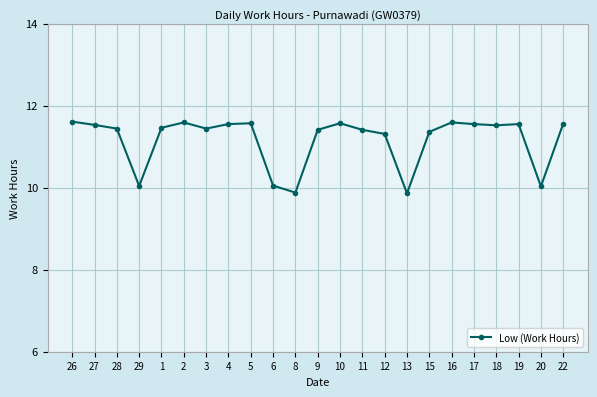

Between 9 and 4, which is larger?

4